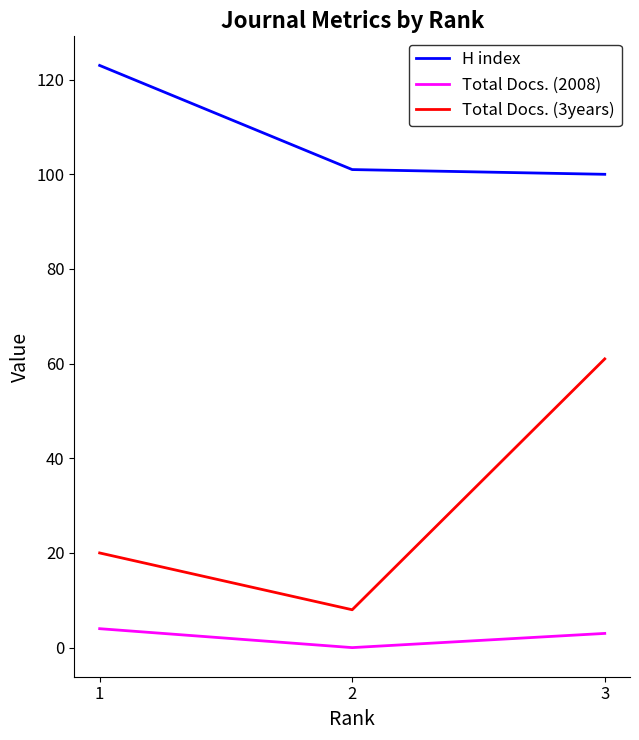

What is the difference between the maximum and minimum values in the H index series?

23